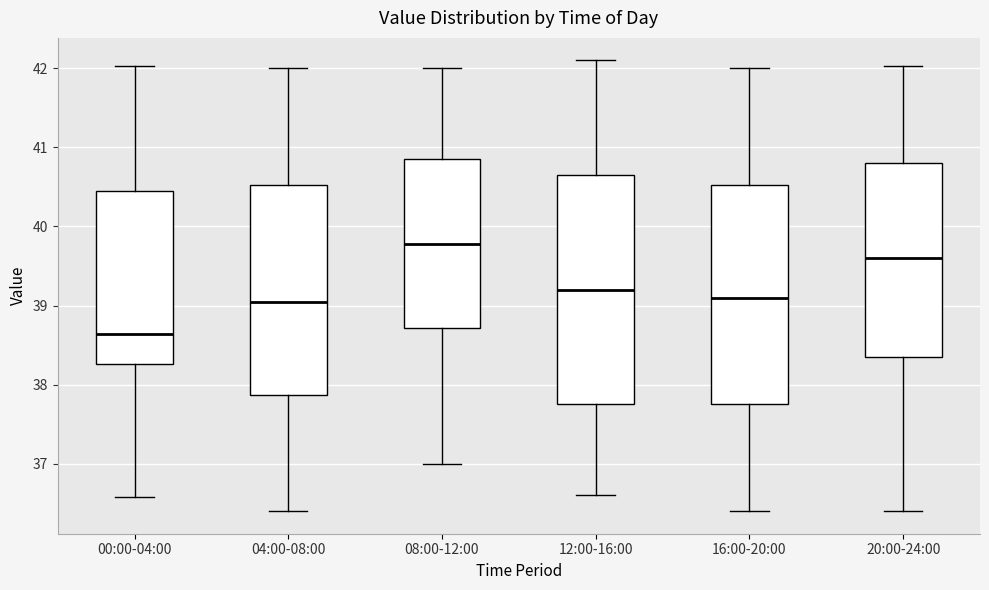

Which box has the highest median line?

08:00-12:00